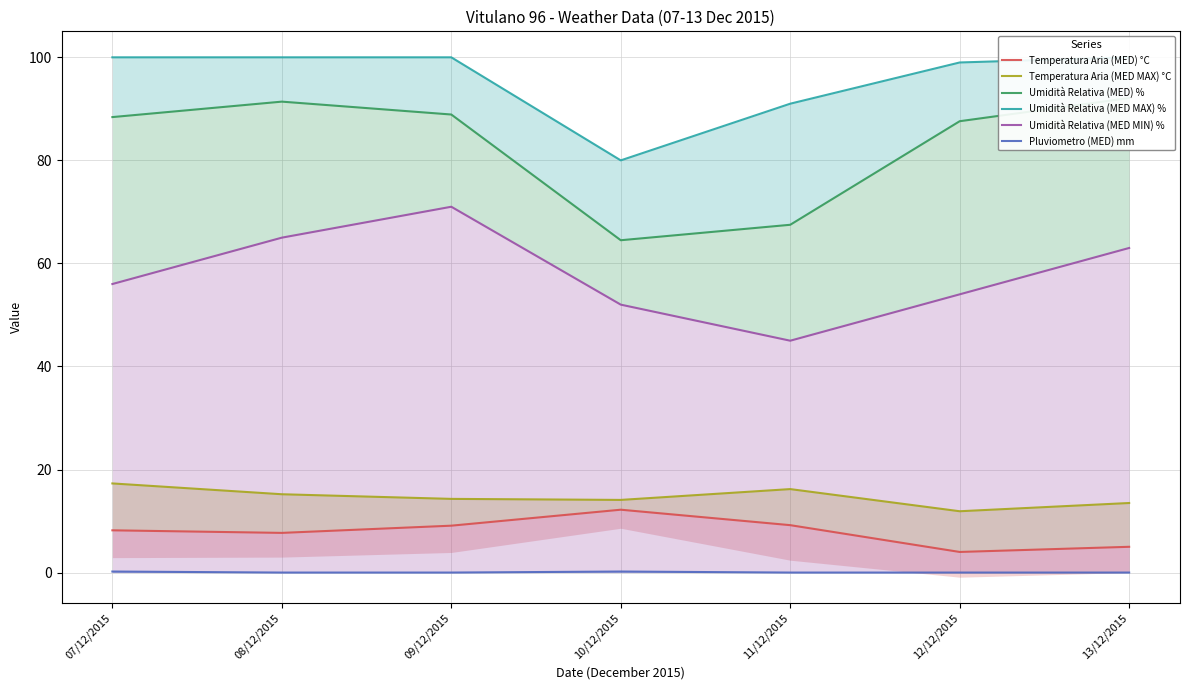

Reading left to right, extract all data points from this chart.

Temperatura Aria (MED) °C: 8.2	7.7	9.1	12.2	9.2	4.0	5.0
Temperatura Aria (MED MAX) °C: 17.3	15.2	14.3	14.1	16.2	11.9	13.5
Umidità Relativa (MED) %: 88.4	91.4	88.9	64.5	67.5	87.6	92.1
Umidità Relativa (MED MAX) %: 100.0	100.0	100.0	80.0	91.0	99.0	100.0
Umidità Relativa (MED MIN) %: 56.0	65.0	71.0	52.0	45.0	54.0	63.0
Pluviometro (MED) mm: 0.2	0.0	0.0	0.2	0.0	0.0	0.0